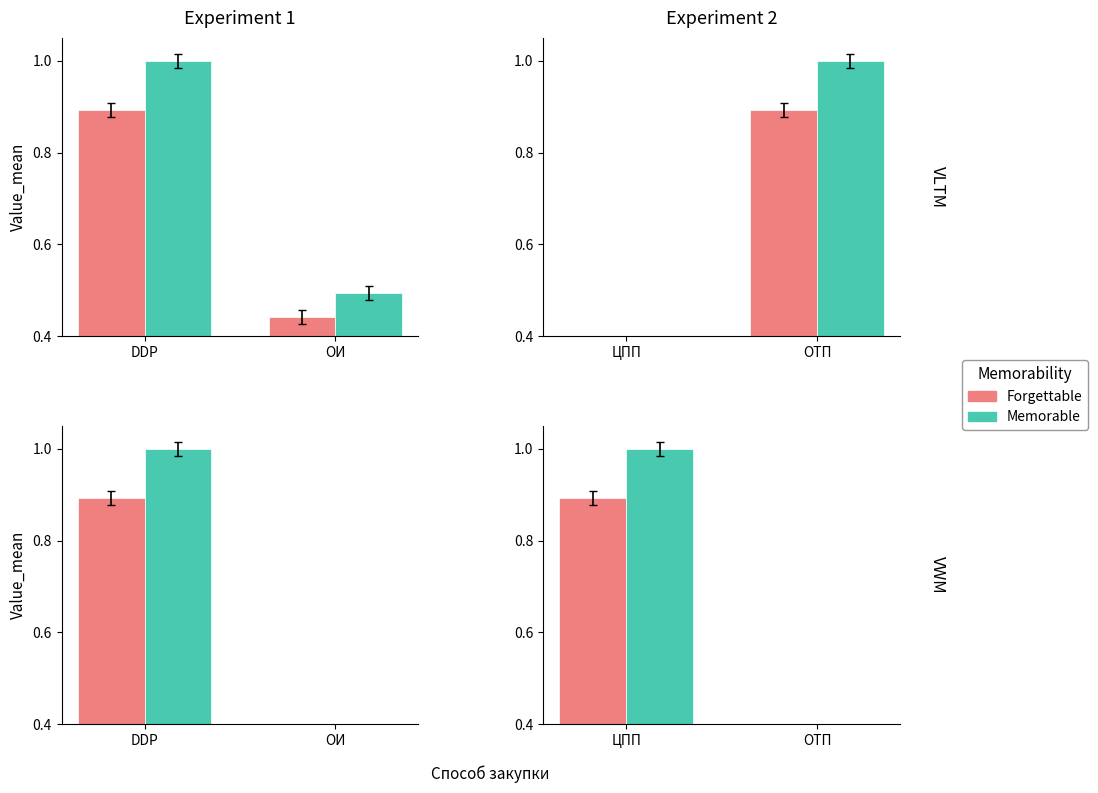

What is the average value of the Memorable series?

0.6